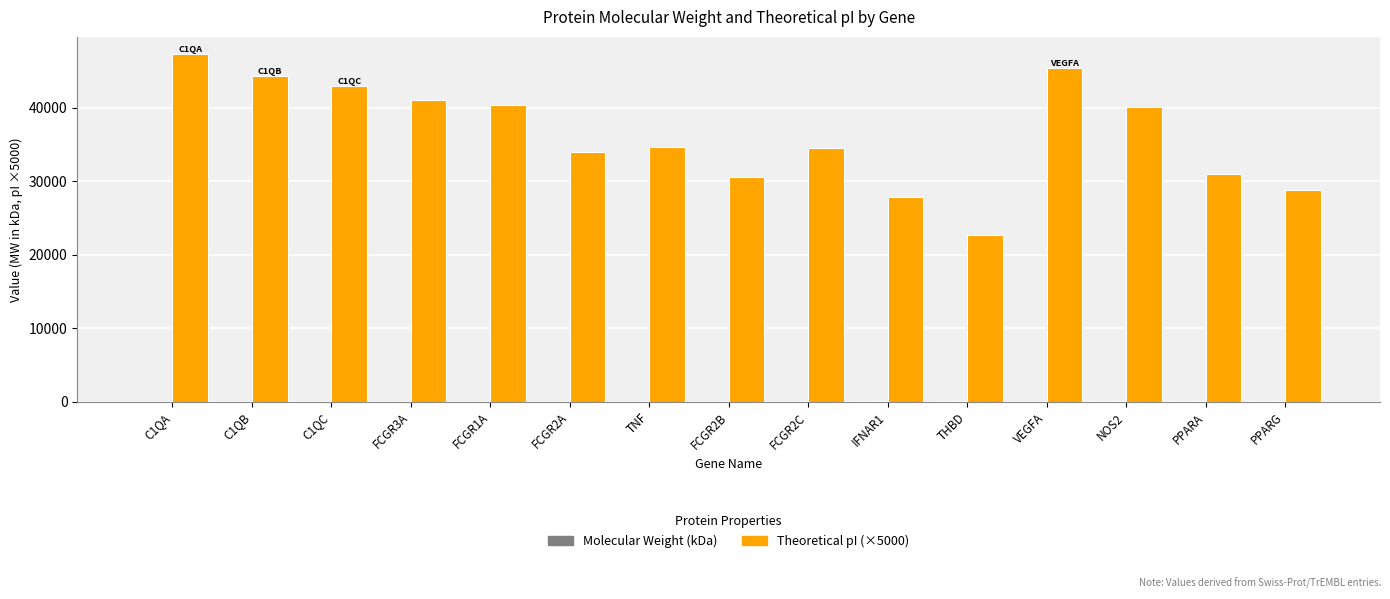

What is the total value across all series at FCGR2B?

30634.0